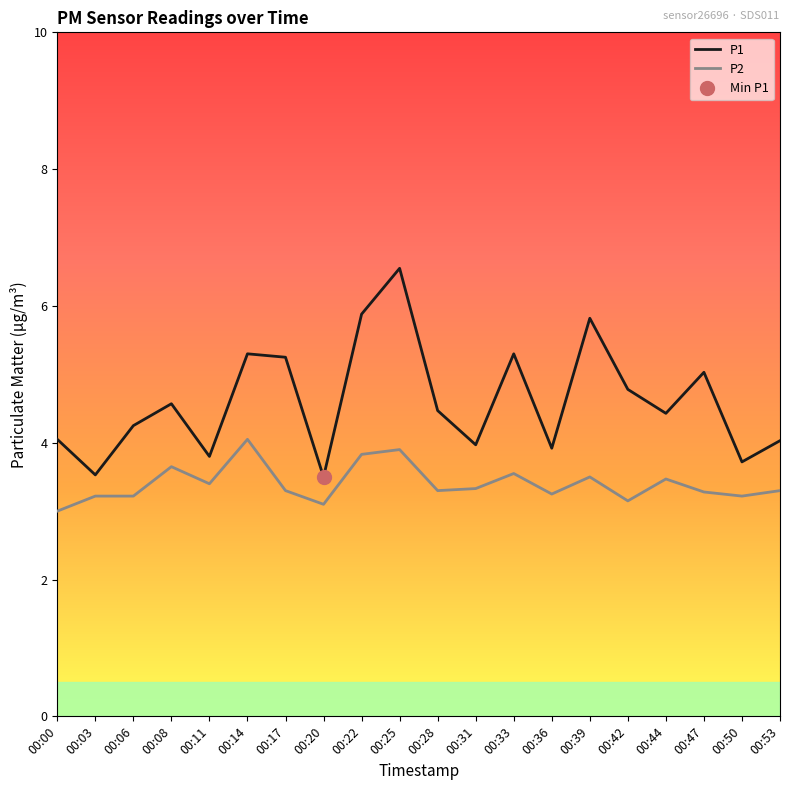

True or false: P1 and P2 cross at least once.

False